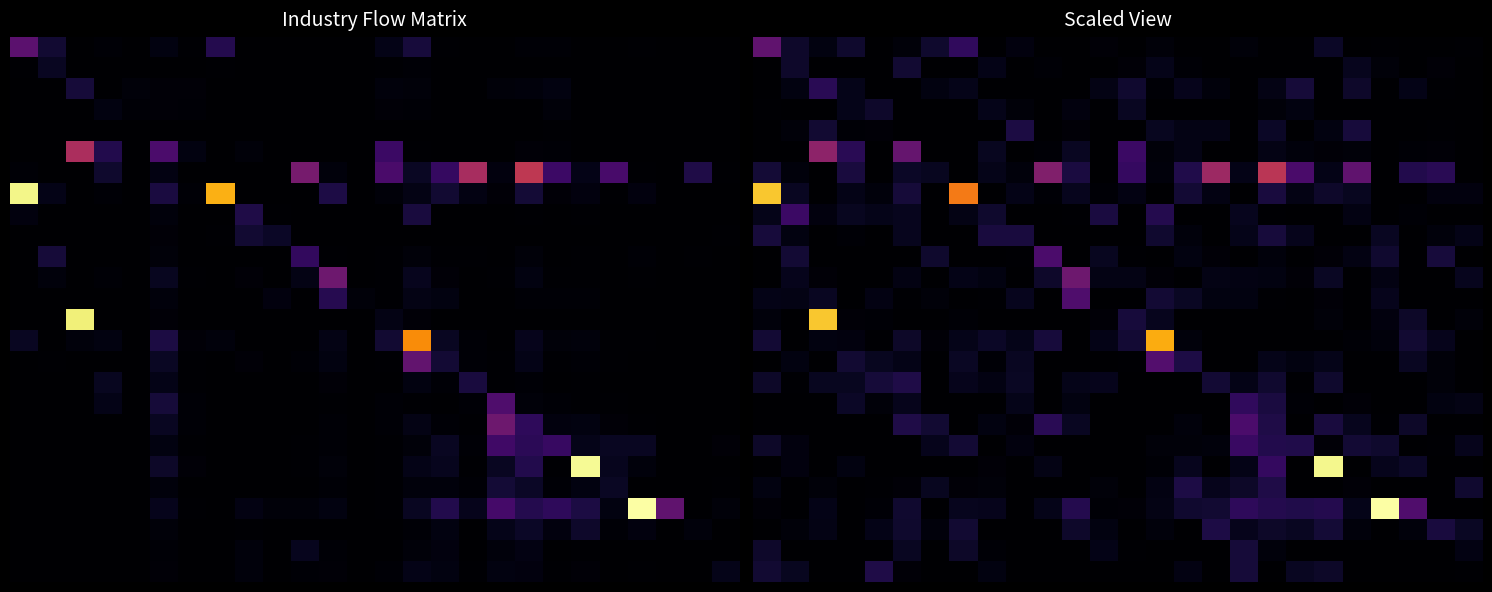

Which label corresponds to the largest value in the chart?

22